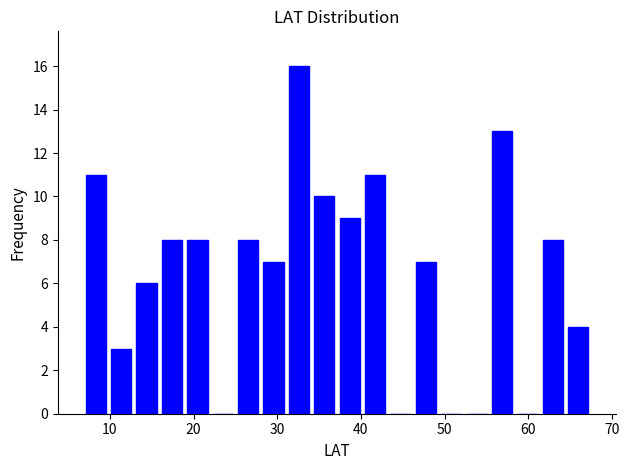

Around what value on the x-axis is the tallest bar? Give the approximate position of its centre, as read against the axis.

33